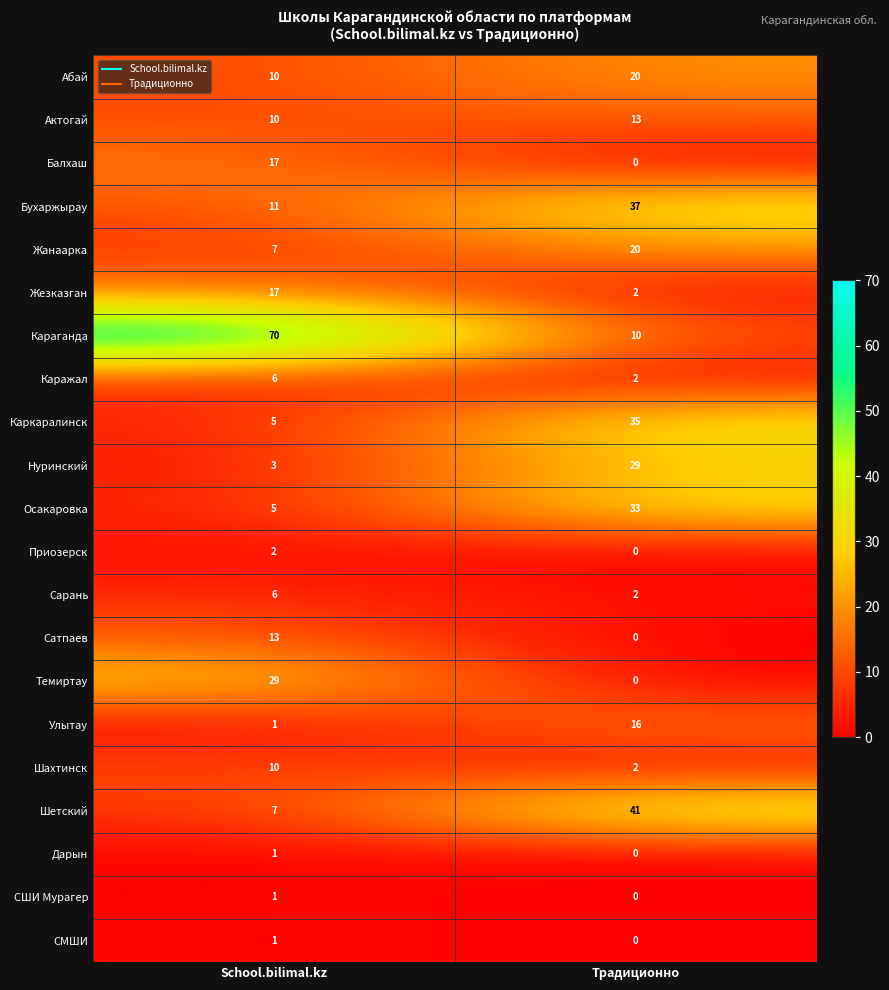

At which label is Жанаарка closest to 13?

School.bilimal.kz